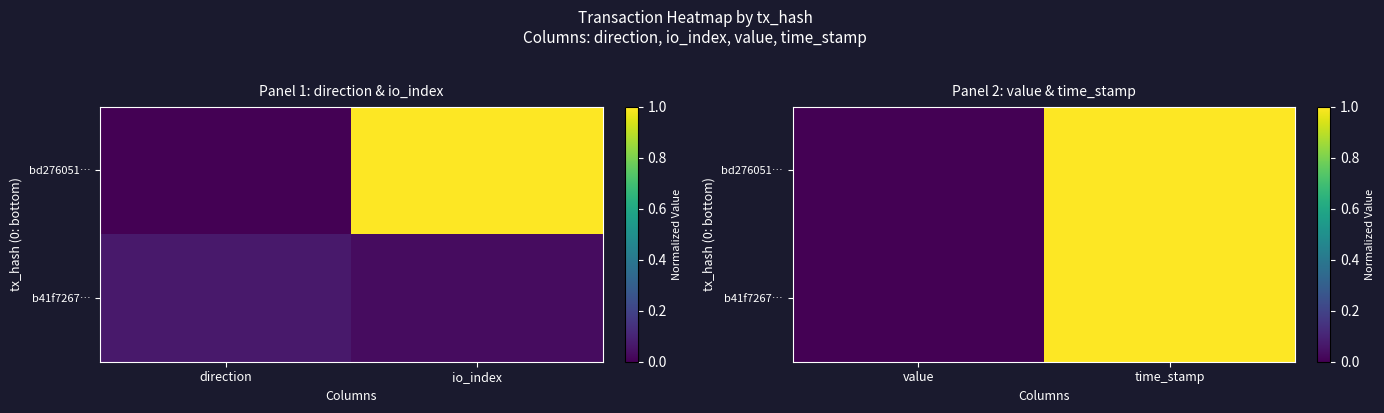

Between io_index and direction, which is larger?

io_index